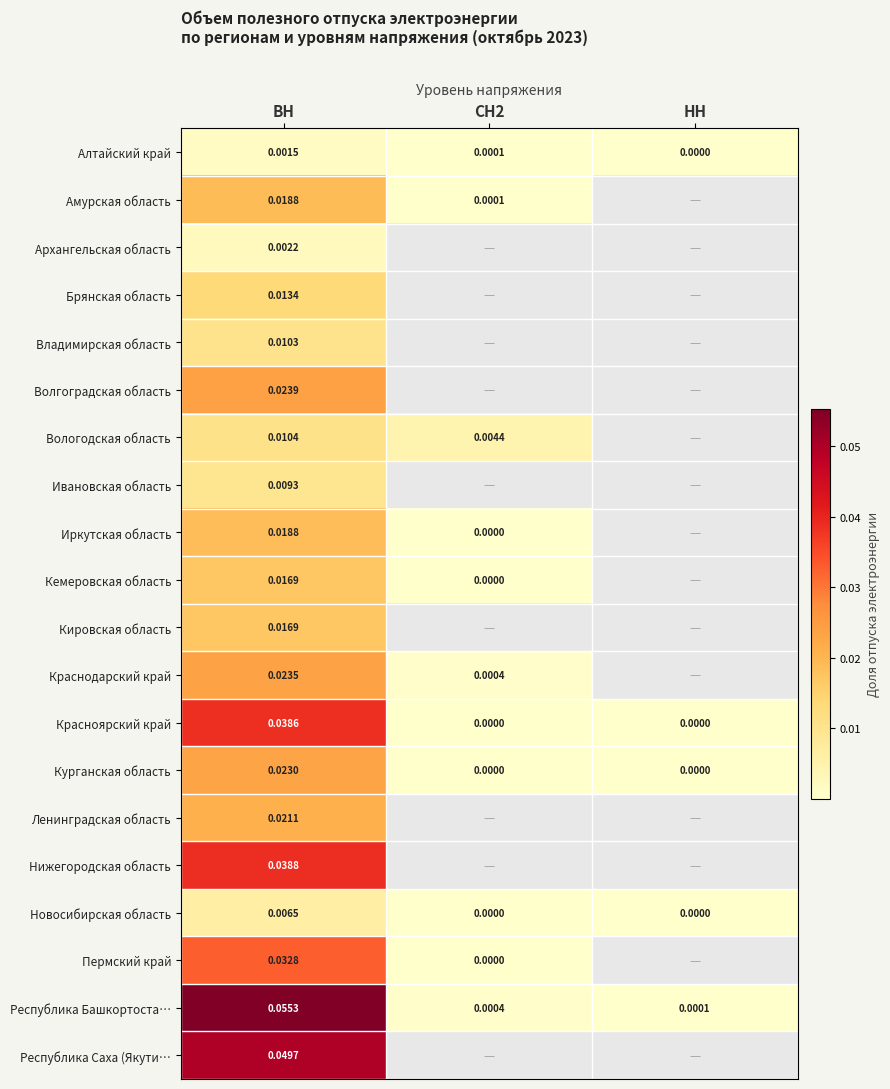

Between СН2 and ВН, which is larger?

ВН